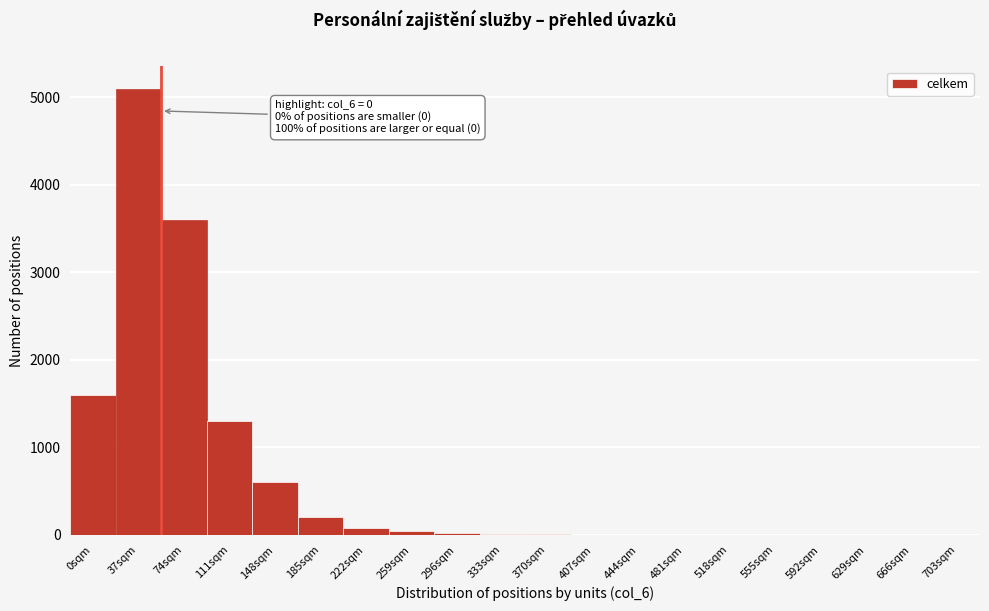

What is the greatest value displayed?

5100